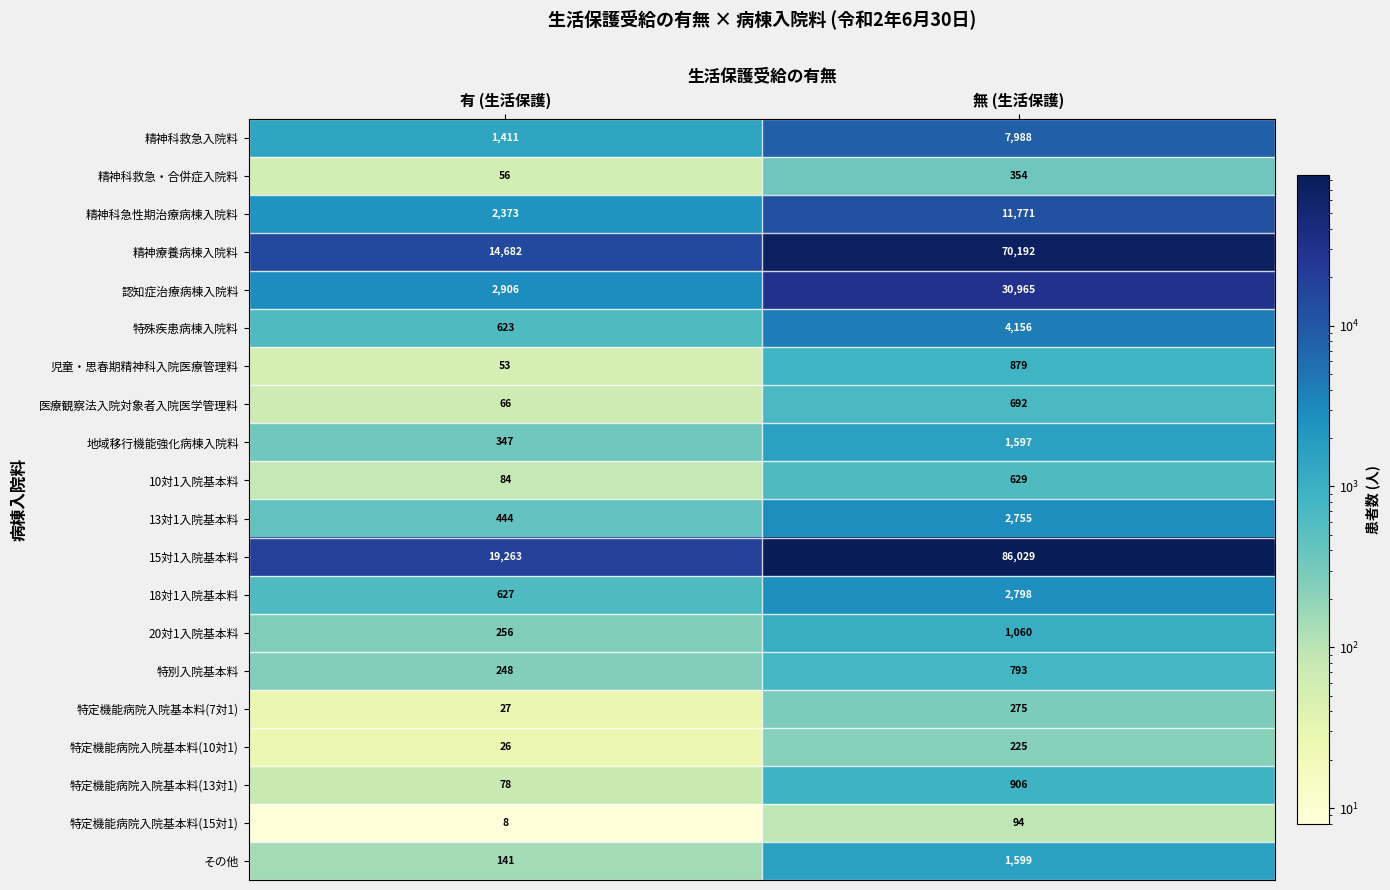

What is the difference between the 精神療養病棟入院料 values at 無 (生活保護) and 有 (生活保護)?

55510